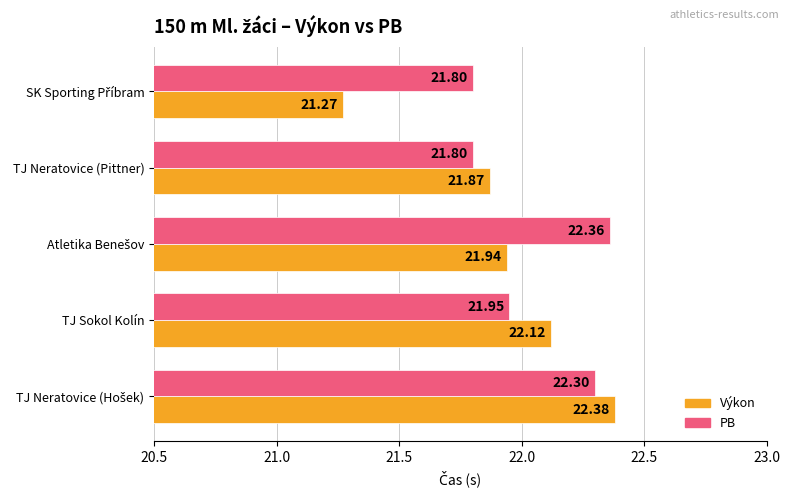

List the series in order of their peak value, highest first.

Výkon, PB